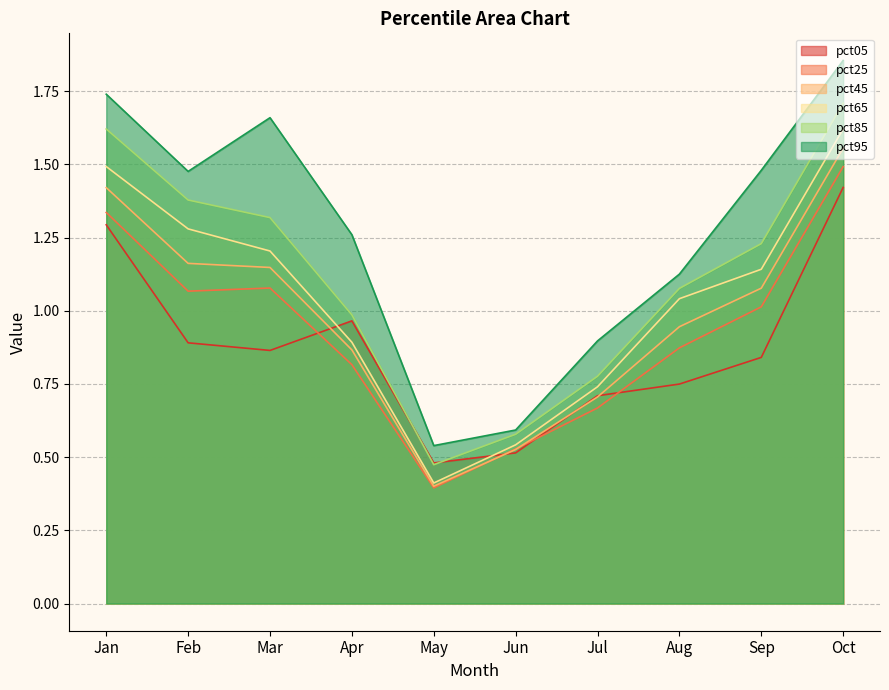

True or false: pct95 and pct05 intersect in this chart.

False